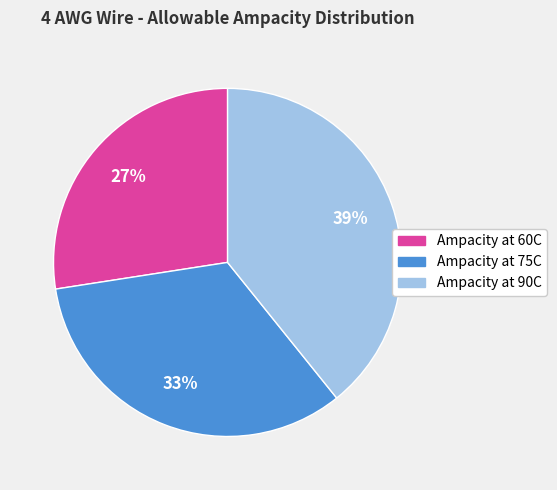

Between Ampacity at 60C and Ampacity at 90C, which is larger?

Ampacity at 90C